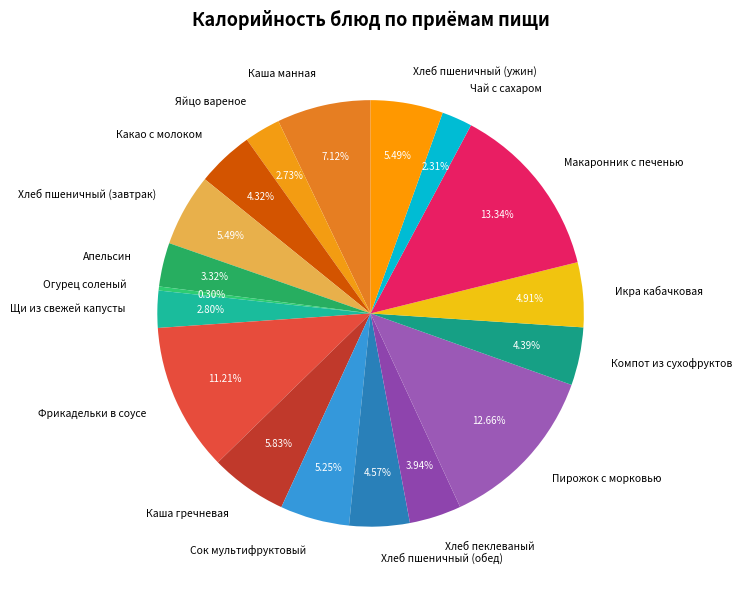

Between Какао с молоком and Огурец соленый, which is larger?

Какао с молоком